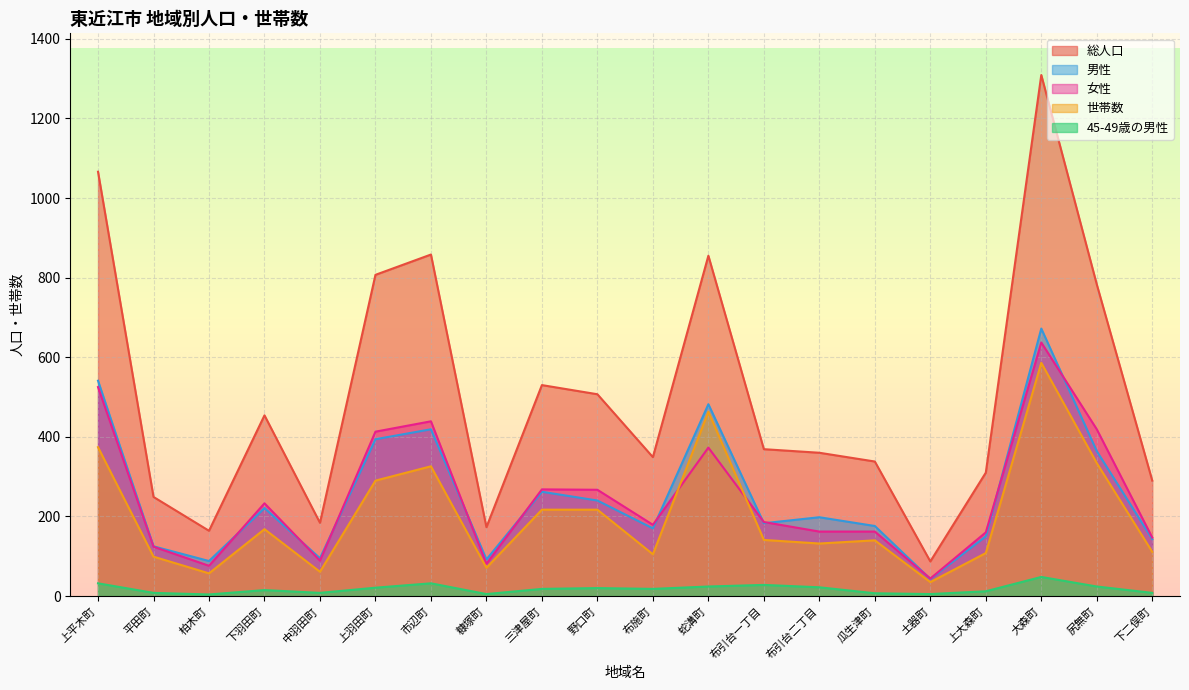

At how many categories does at least one series exceed 138?

19